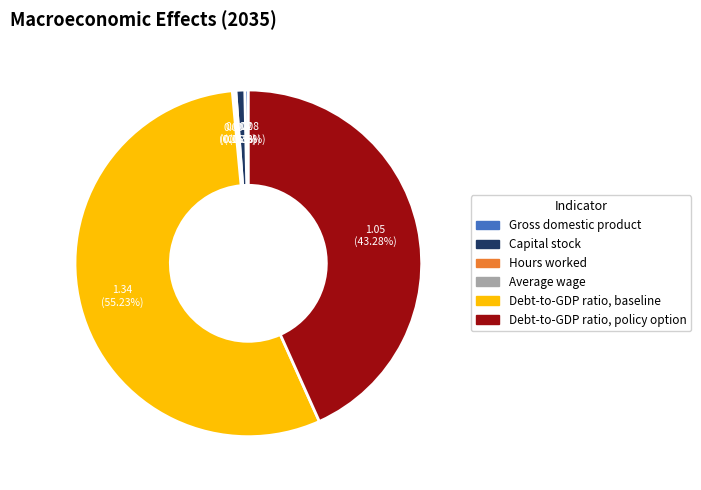

To the nearest percent, what is the average slice percentage?

17%